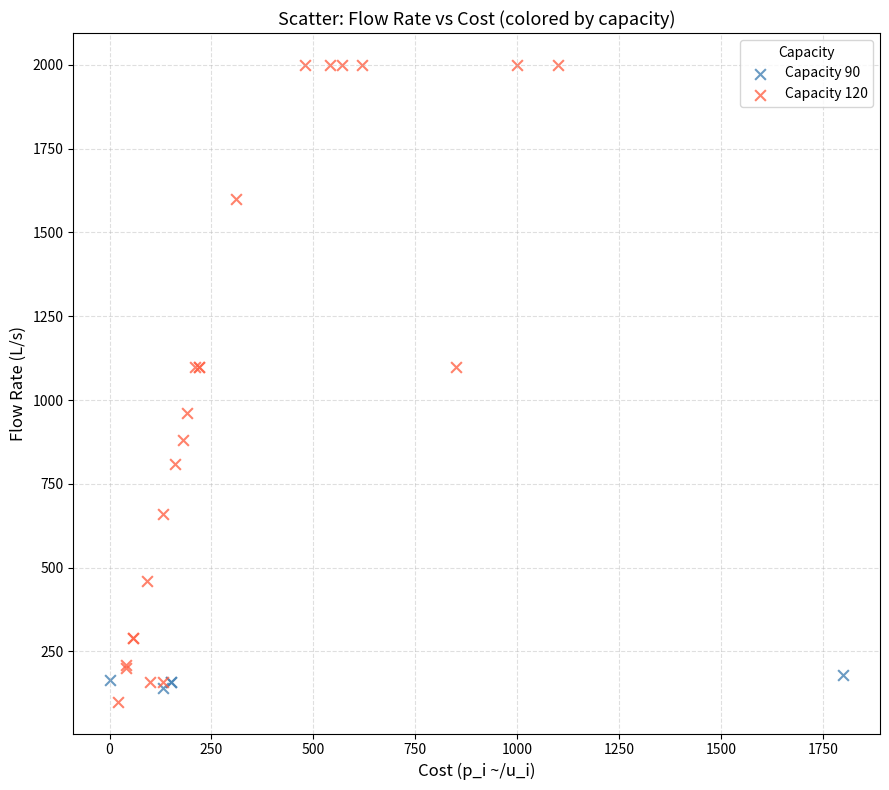

Which series has the widest spread of Y values?

Capacity 120